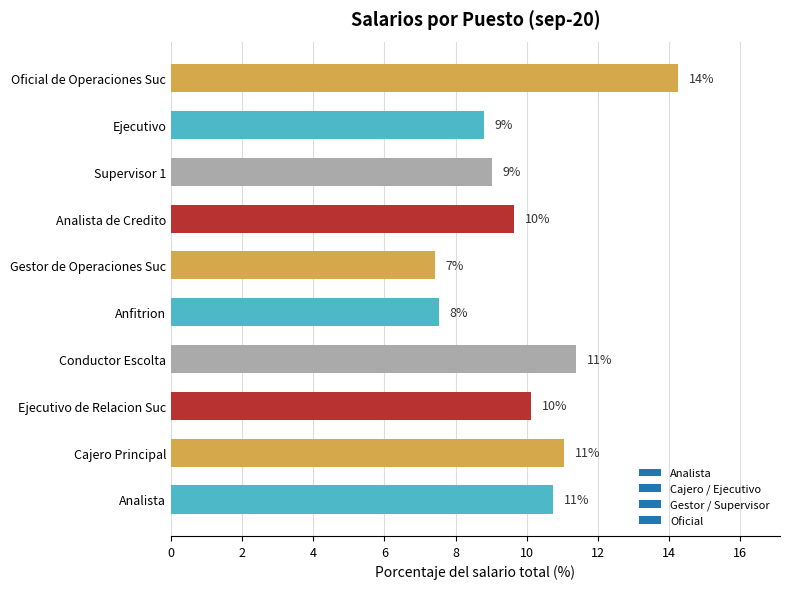

Is it true that the value at Analista is 10.7?

True